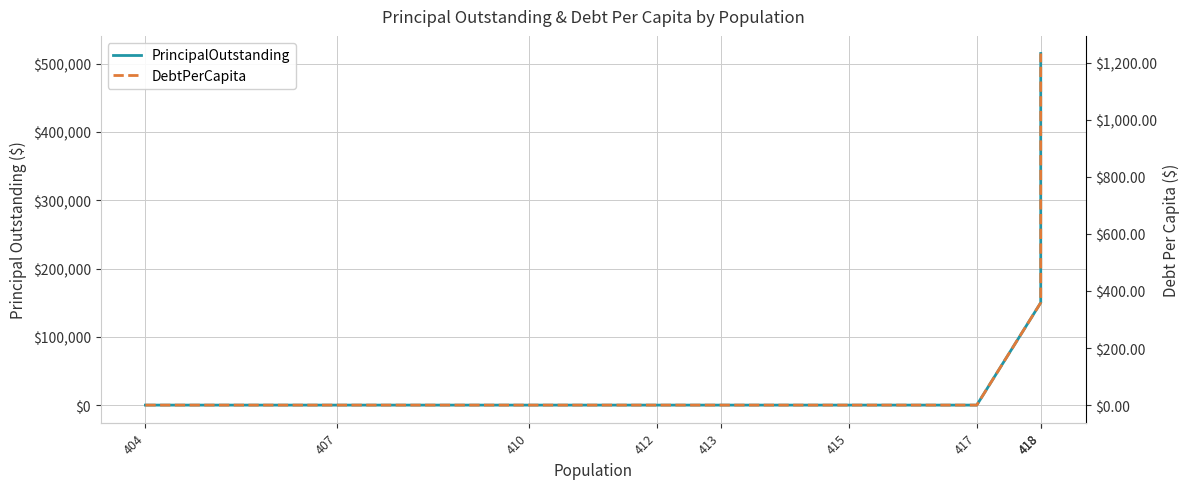

Which has a higher value, 418 or 407?

418